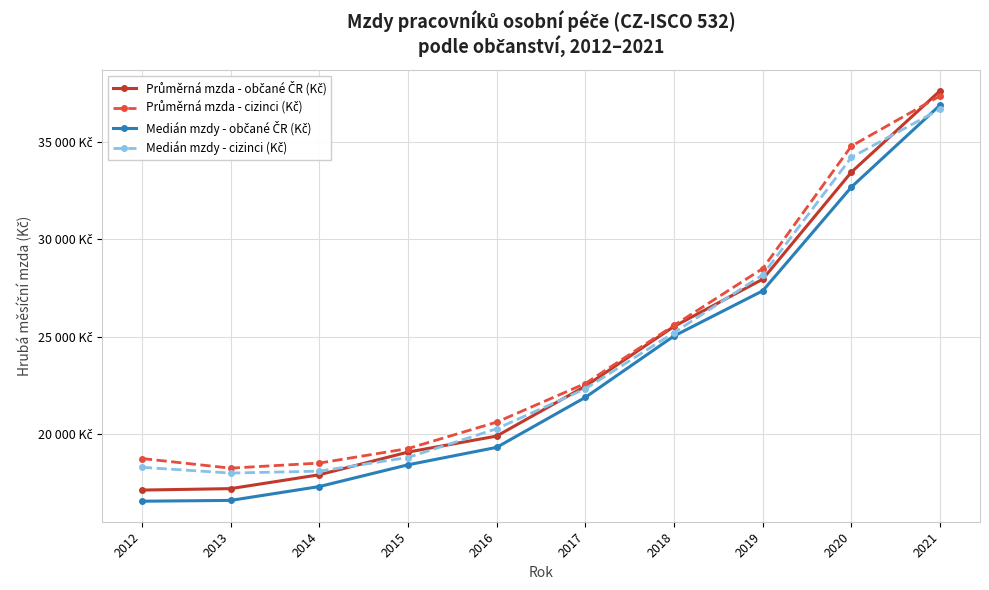

What is the difference between the Průměrná mzda - cizinci (Kč) values at 2012 and 2020?

16077.6